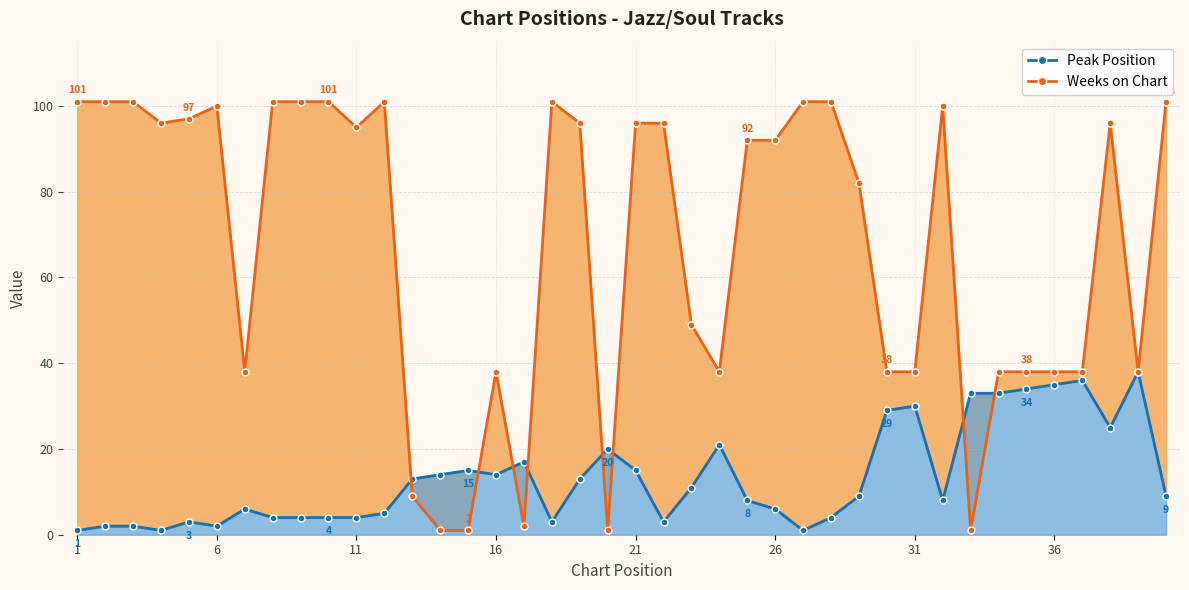

What is the maximum value shown in the chart?

101